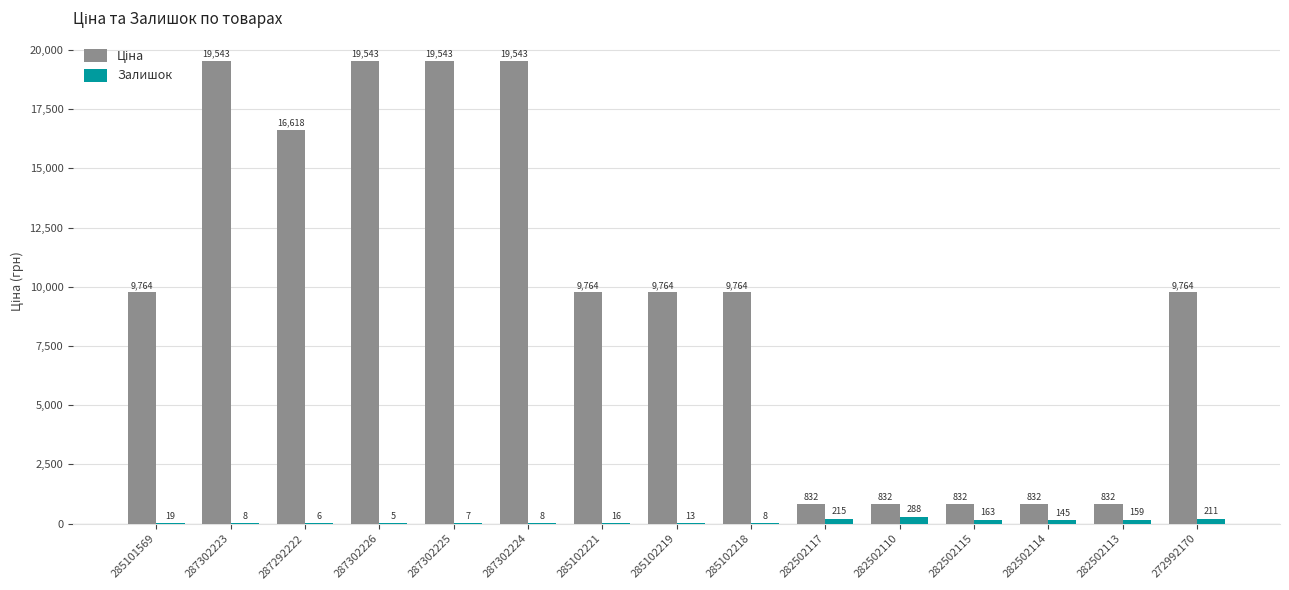

What is the spread (max minus min) of values at 282502114?

687.4